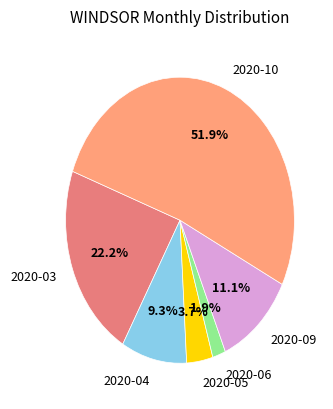

Is it true that 2020-03 is 22% of the pie?

True